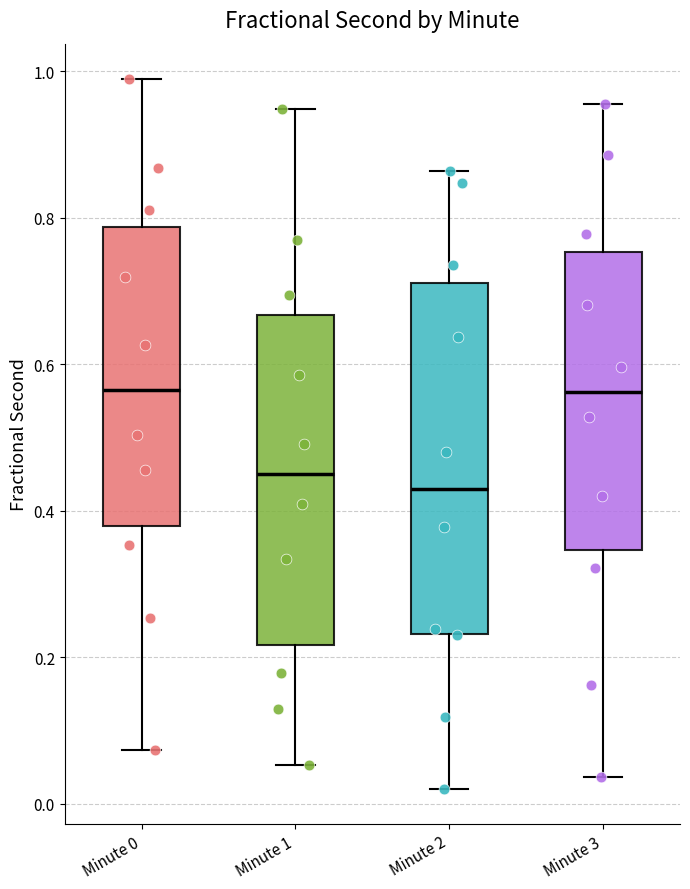

Where does the upper whisker of the box for Minute 3 end on the y-axis? The values are not printed on the chart, so give them approximately, as read against the axis.

0.96